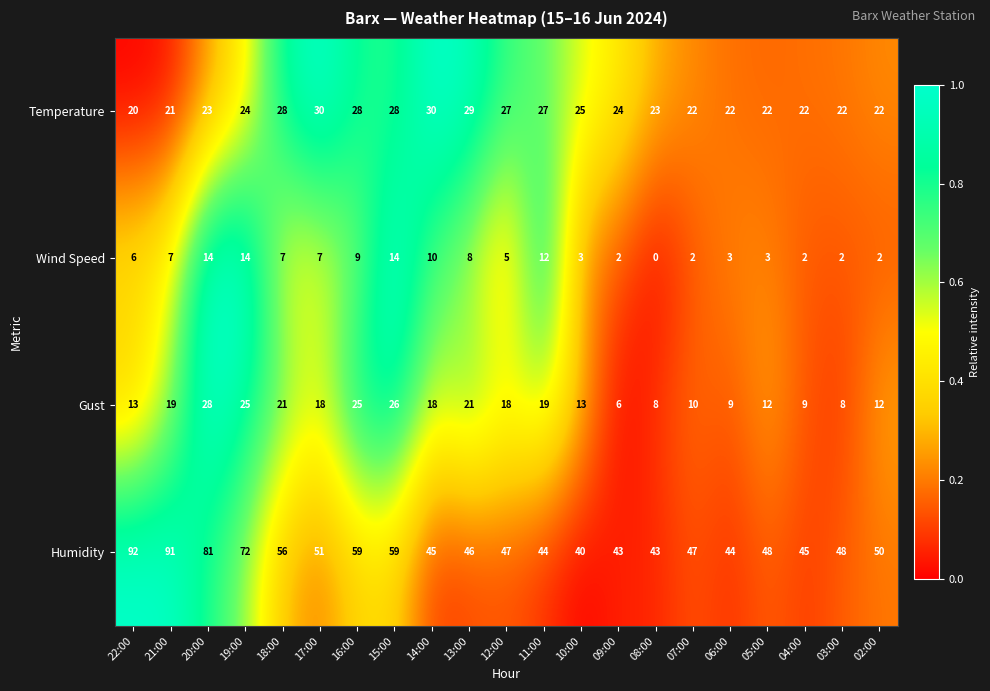

What is the approximate value of Temperature at 22:00, to the nearest 5?

20